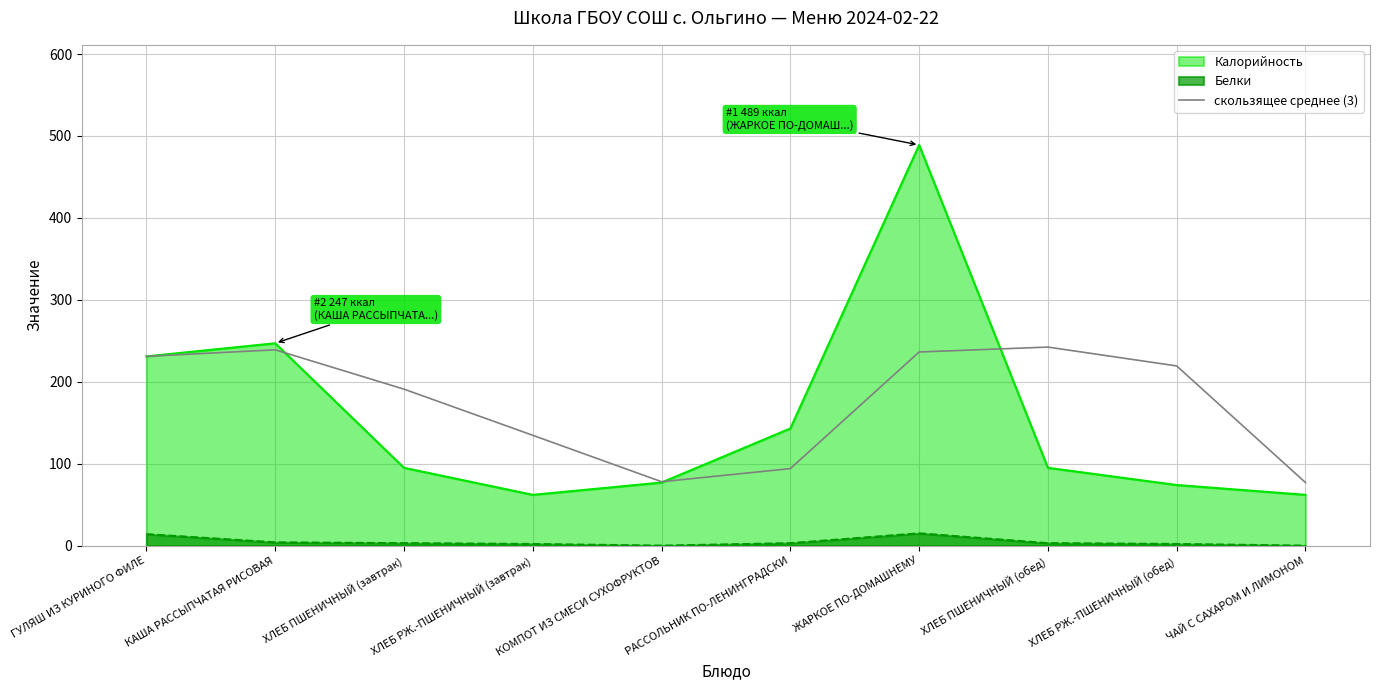

Does the chart display data point markers on the line(s)?

No